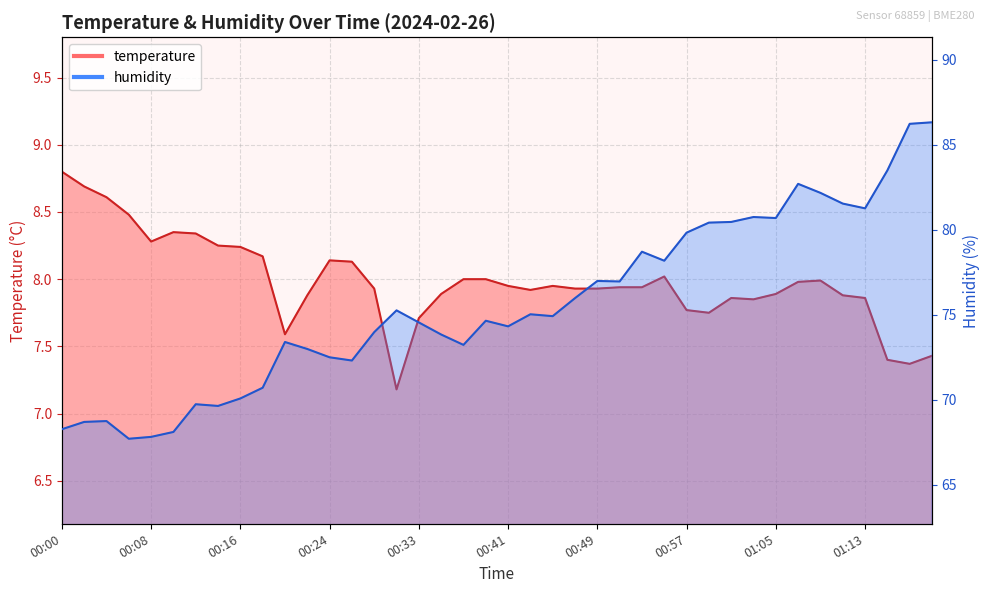

List the series in order of their peak value, highest first.

humidity, temperature